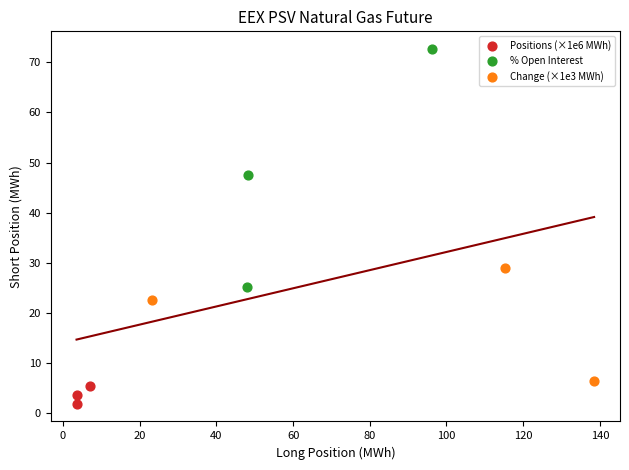

Which series has the widest spread of Y values?

% Open Interest